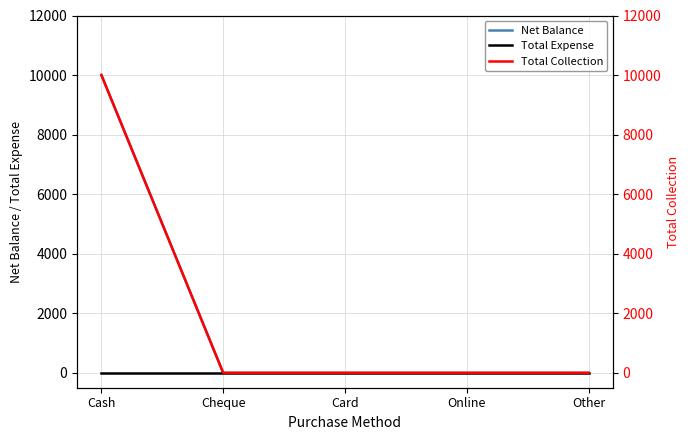

The Net Balance series shows 0 at Card. True or false?

True